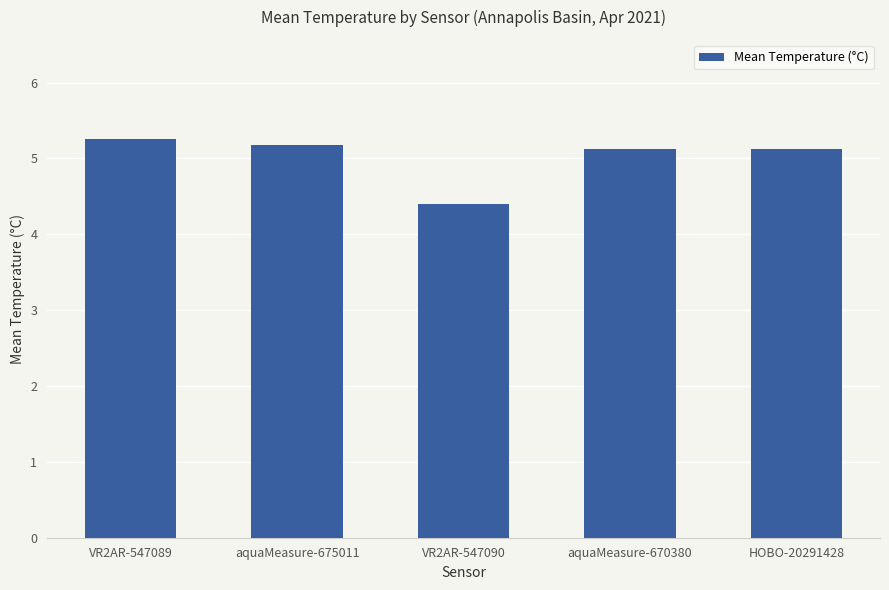

Where is the data nearest to the value 4?

VR2AR-547090